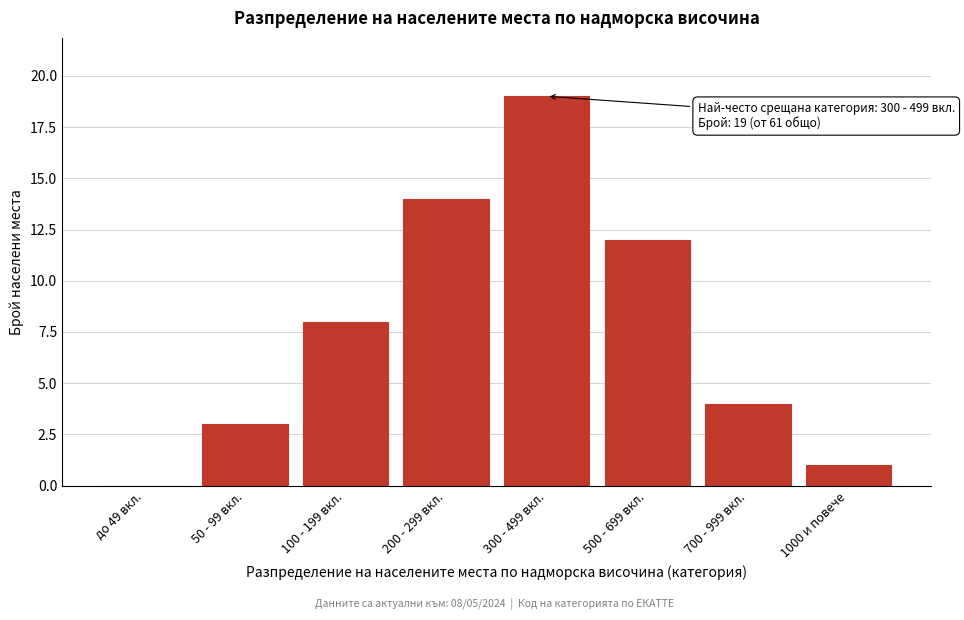

Reading left to right, extract all data points from this chart.

до 49 вкл.=0	50 - 99 вкл.=3	100 - 199 вкл.=8	200 - 299 вкл.=14	300 - 499 вкл.=19	500 - 699 вкл.=12	700 - 999 вкл.=4	1000 и повече=1